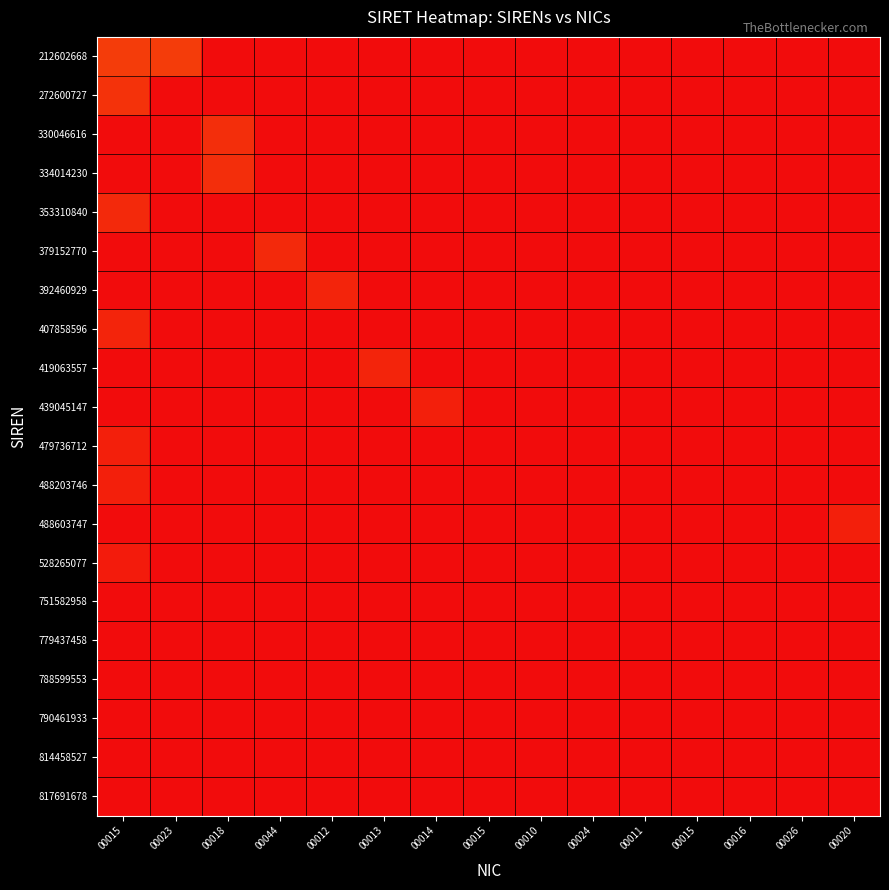

Rank the series by their maximum value, from highest to lowest.

817691678, 814458527, 790461933, 788599553, 779437458, 751582958, 528265077, 488603747, 488203746, 479736712, 439045147, 419063557, 407858596, 392460929, 379152770, 353310840, 334014230, 330046616, 272600727, 212602668